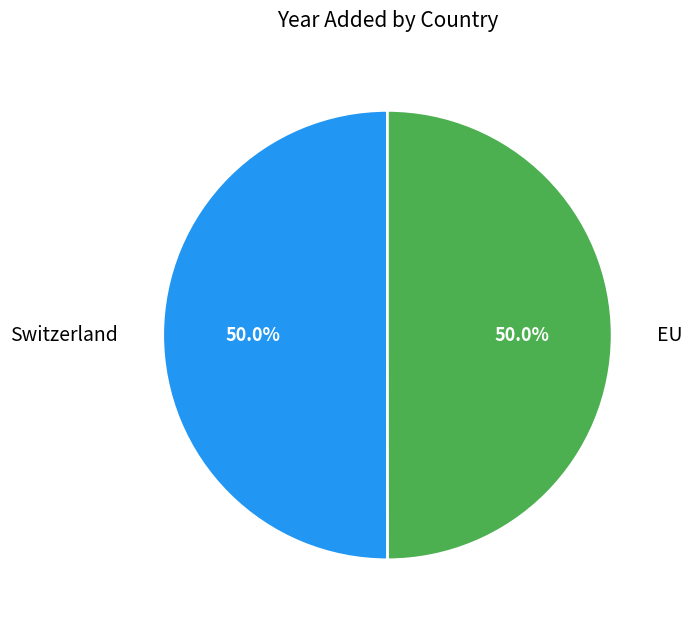

Count the number of slices in the pie.

2